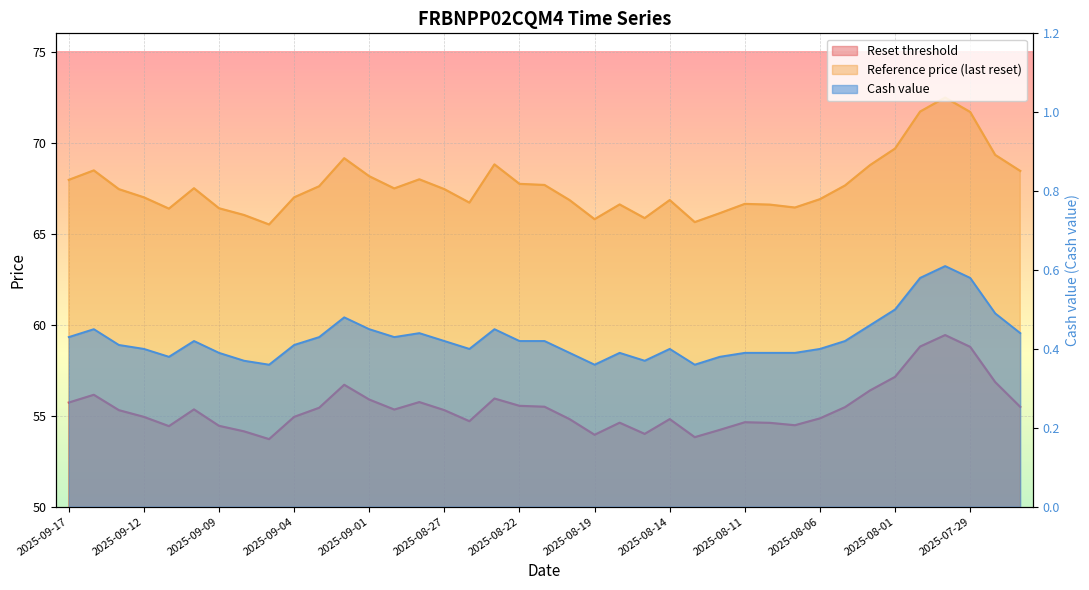

What is the minimum value for Reference price (last reset)?

65.5